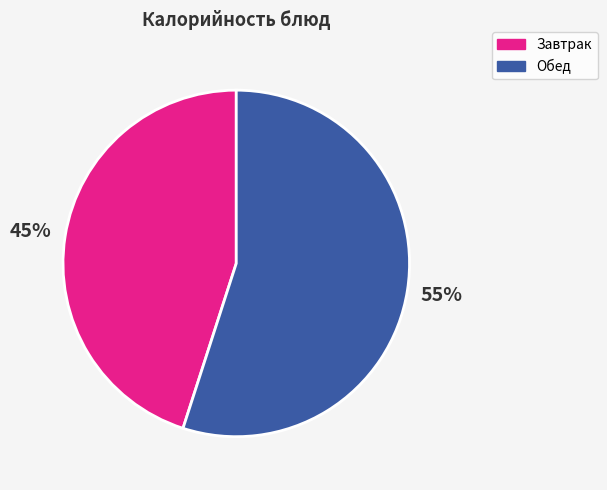

Rank the categories by value from lowest to highest.

Завтрак, Обед